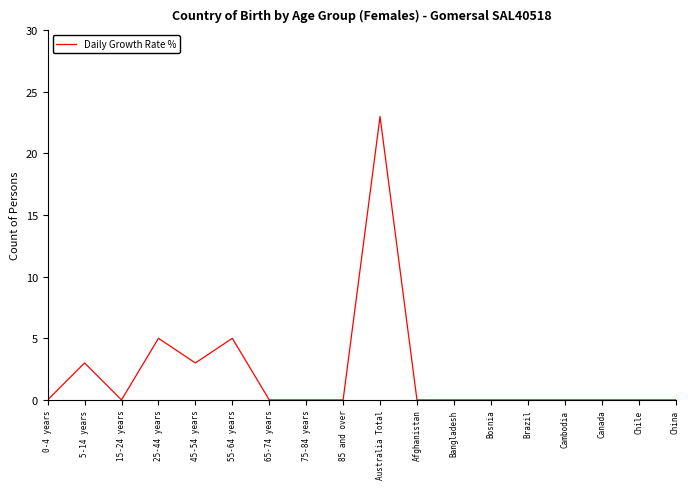

What is the change in value from 55-64 years to China?

-5